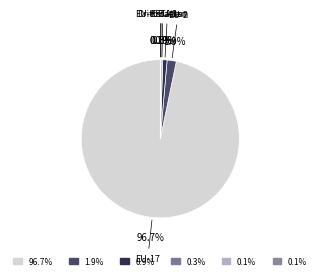

How many segments does this pie chart have?

6